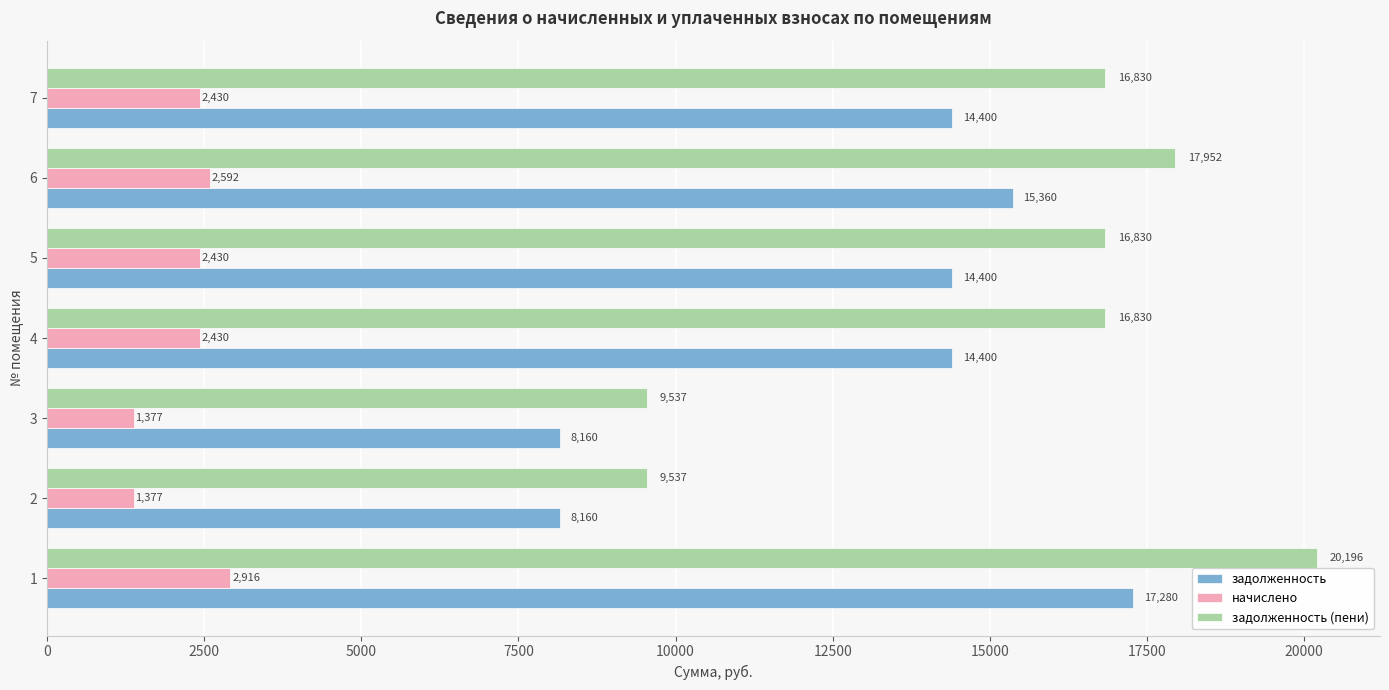

Which series has the largest total across all categories?

задолженность (пени)